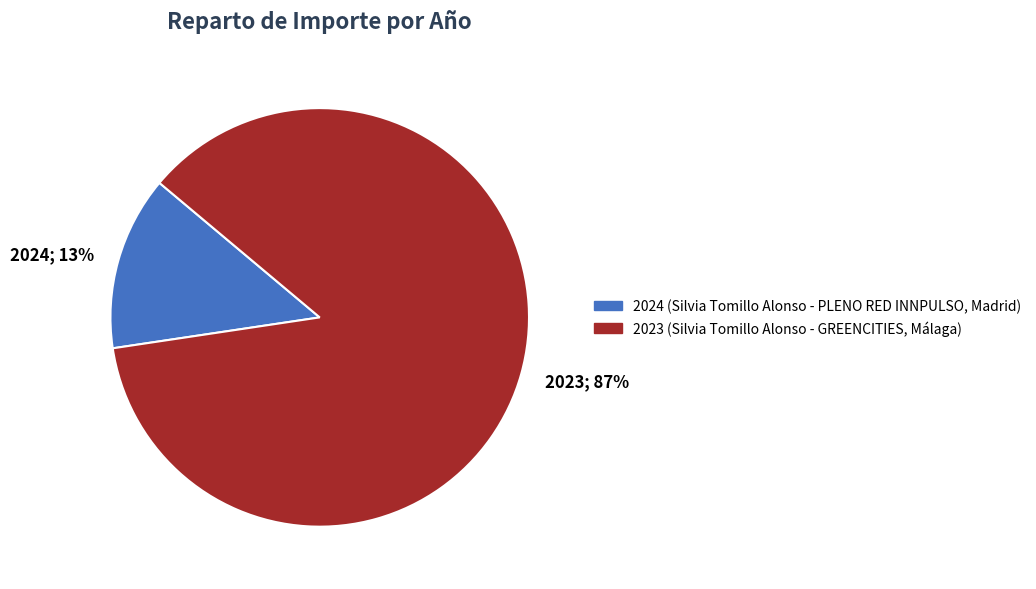

True or false: 2024 accounts for 13% of the total.

True